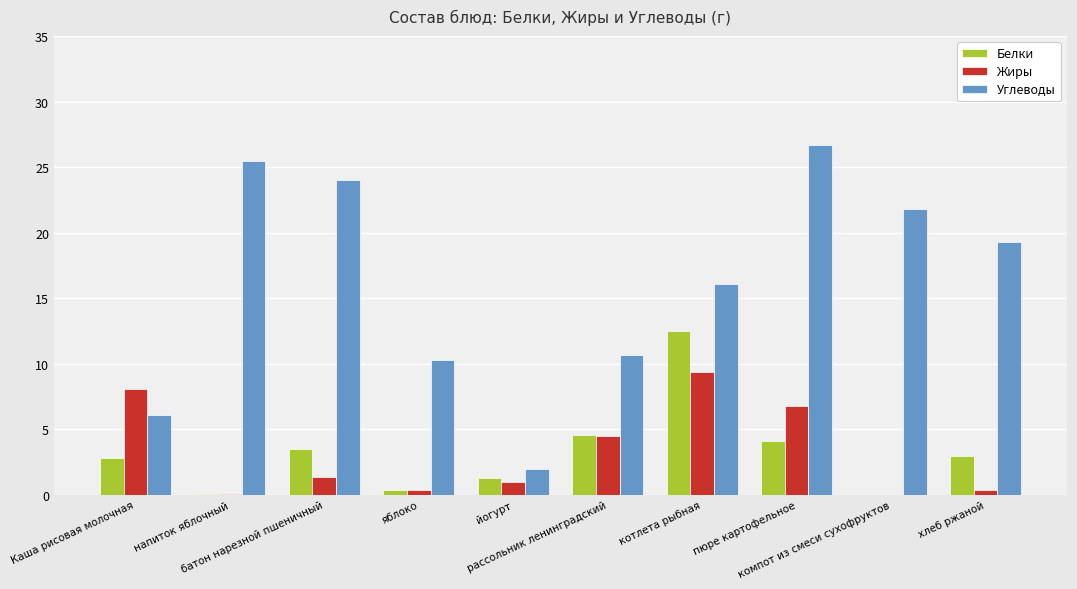

What is the highest value of the Белки series?

12.5